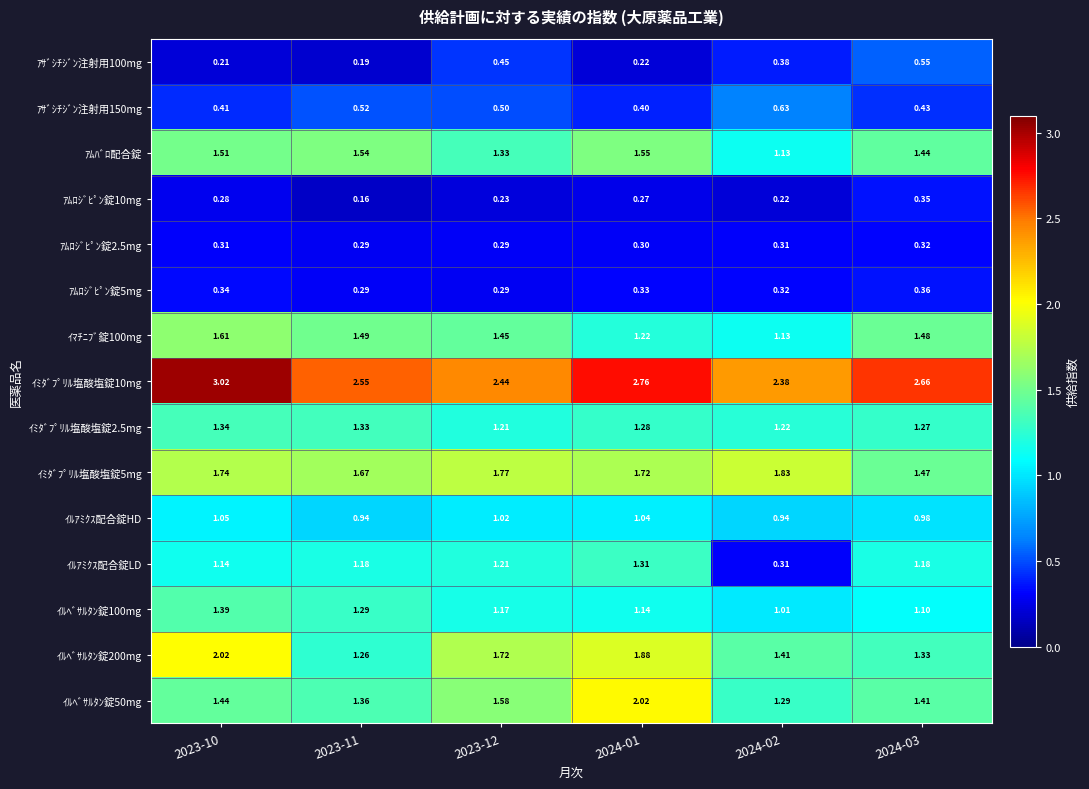

Which series has the widest spread of values?

ｲﾙｱﾐｸｽ配合錠LD